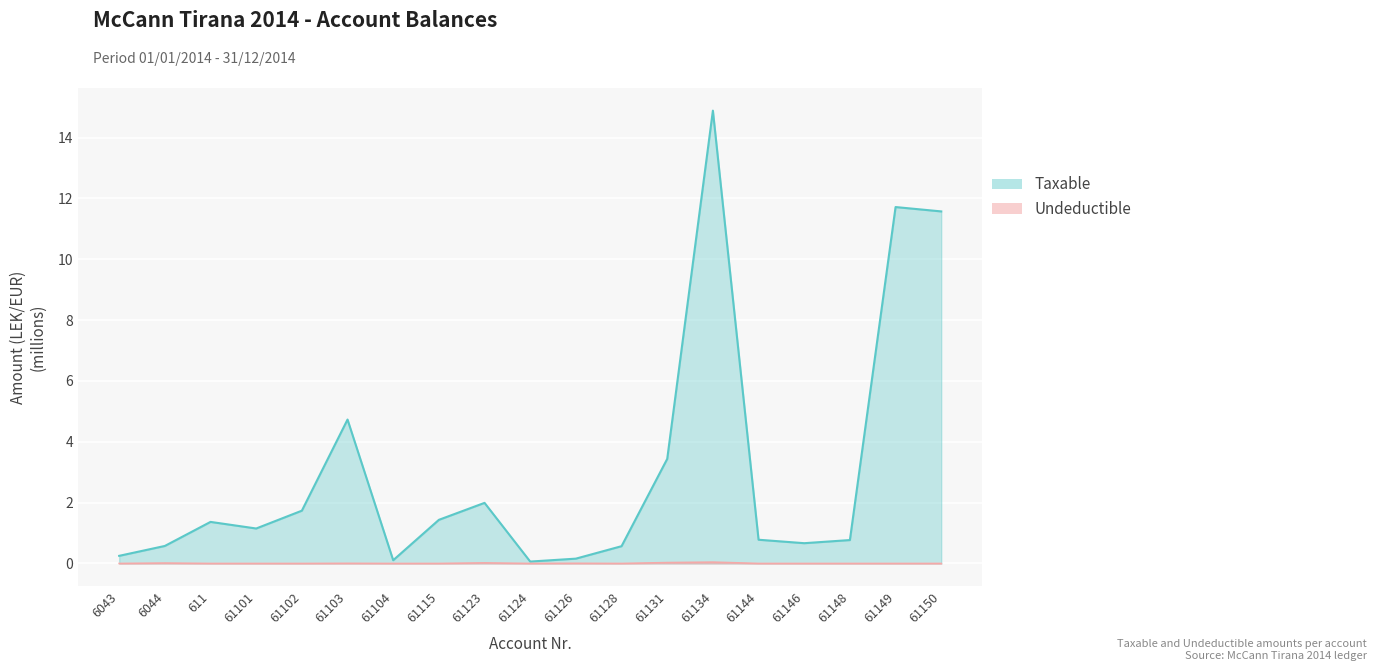

The value of Taxable at 61149 is 16.3. True or false?

False